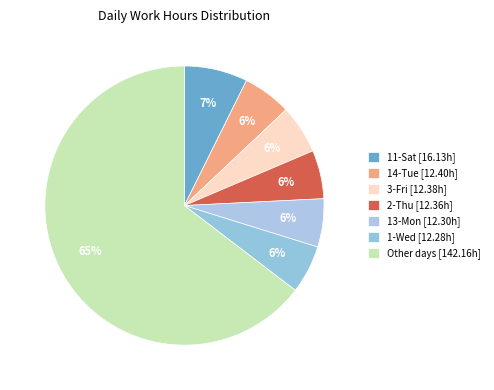

Count the number of slices in the pie.

7